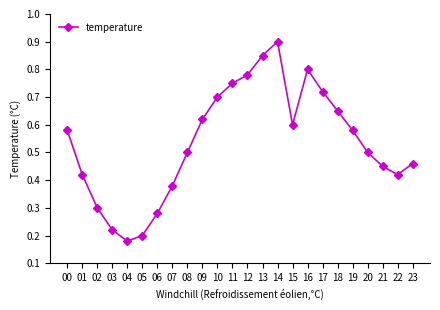

Where is the first local maximum?

14